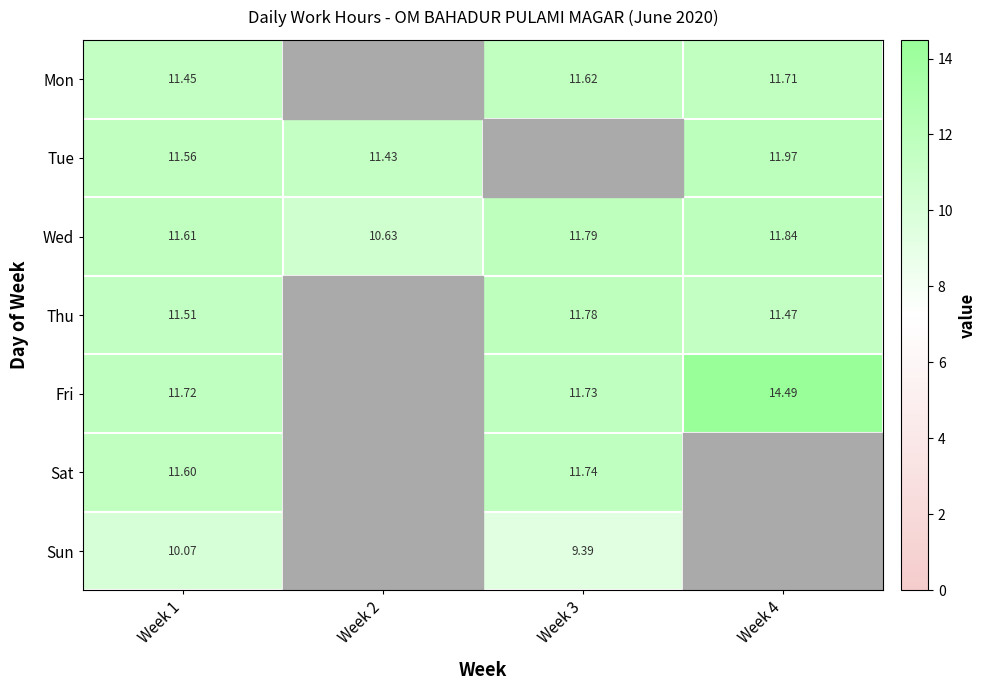

Is the value of Sat at Week 3 greater than the value of Mon at Week 1?

Yes